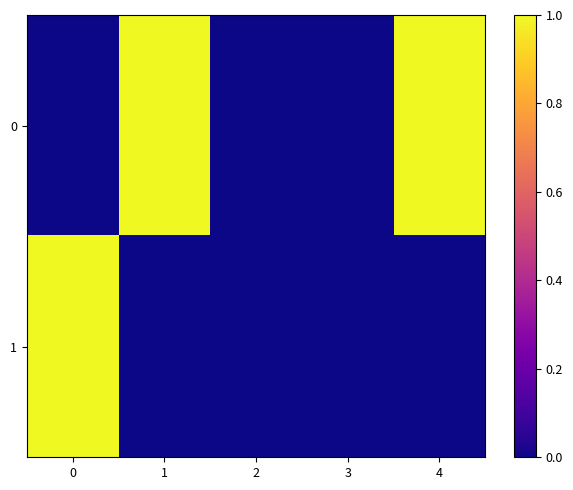

Reading left to right, list all the values displayed in this chart.

0: 0=0.0	1=1.0	2=0.0	3=0.0	4=1.0
1: 0=1.0	1=0.0	2=0.0	3=0.0	4=0.0